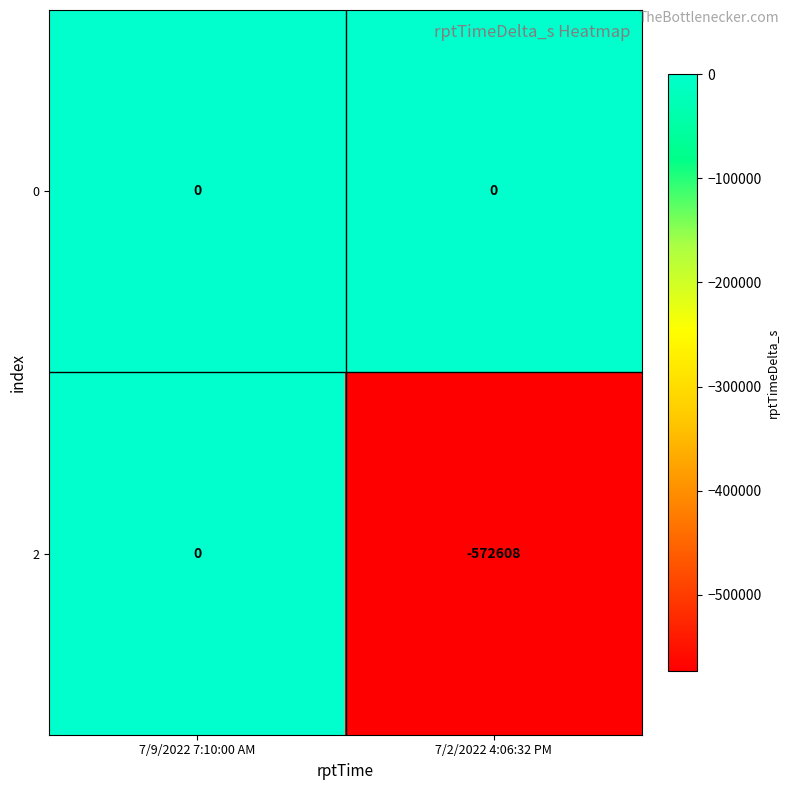

Is the value of 2 at 7/2/2022 4:06:32 PM greater than the value of 0 at 7/9/2022 7:10:00 AM?

No